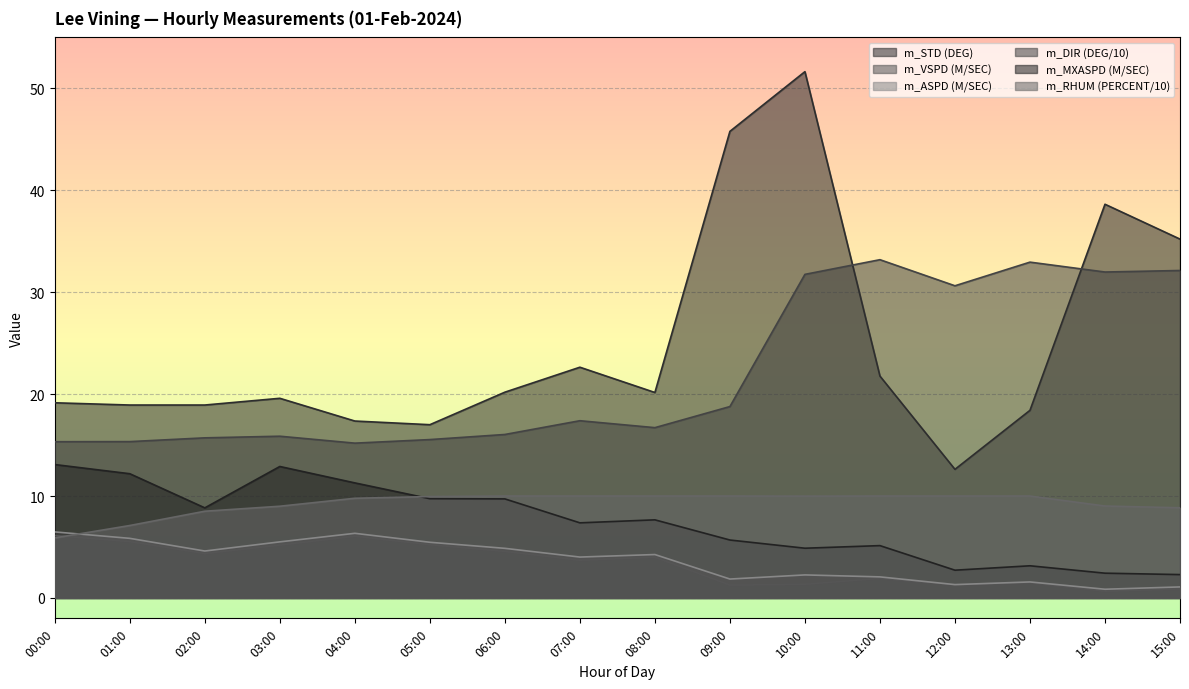

The m_MXASPD (M/SEC) series shows 3.0 at 02:00. True or false?

False